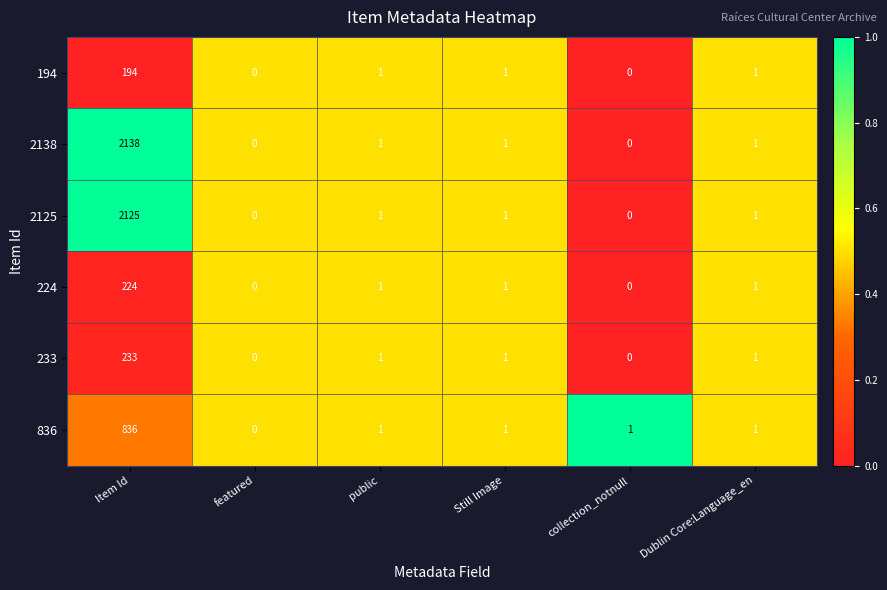

Where does the 194 series first go above 1?

Item Id